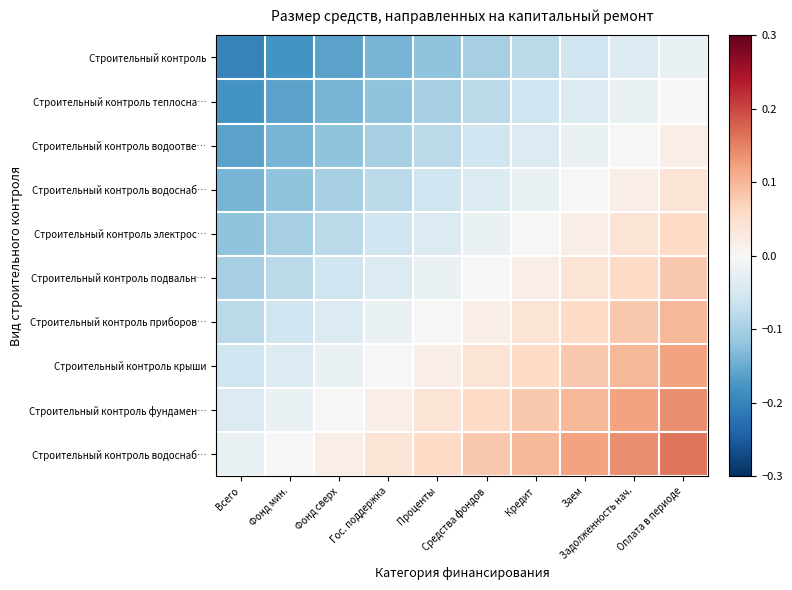

What is the minimum value shown in the chart?

-0.2